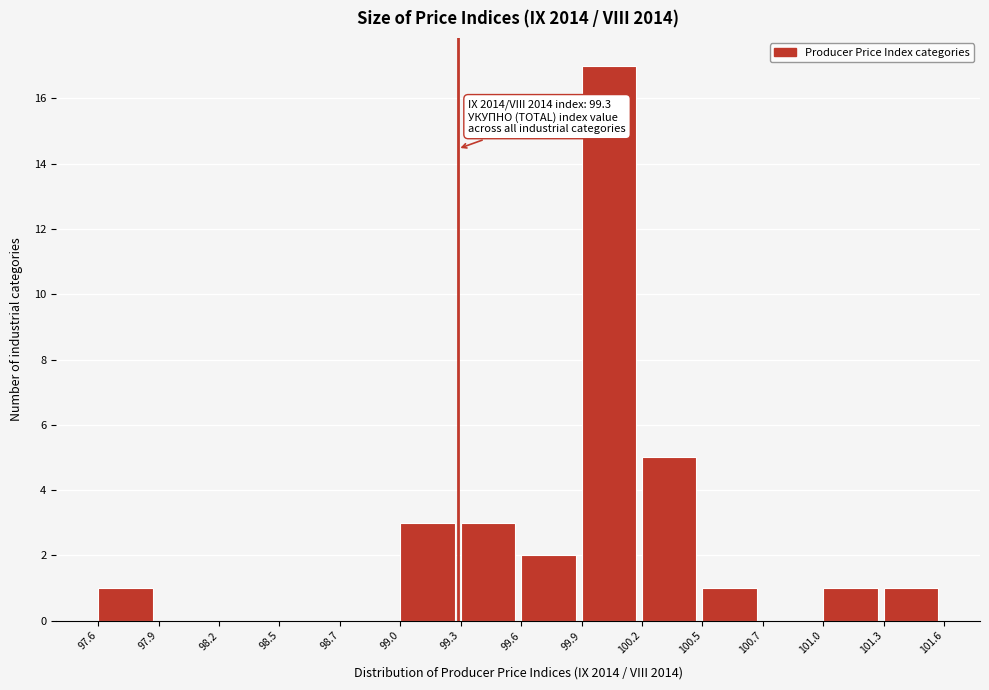

Over which range of the x-axis is the bar tallest?

99.9 to 100.2